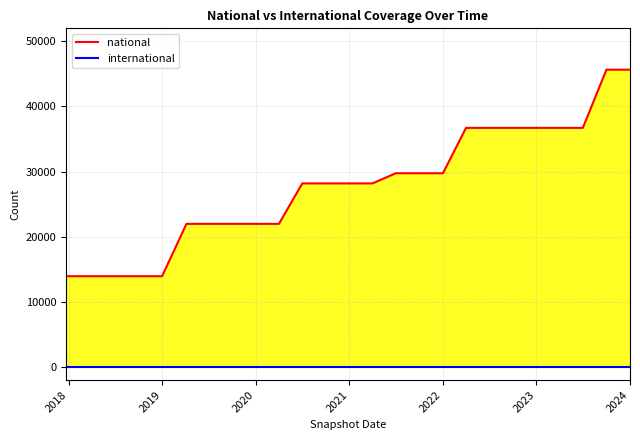

What is the greatest value displayed?

45652